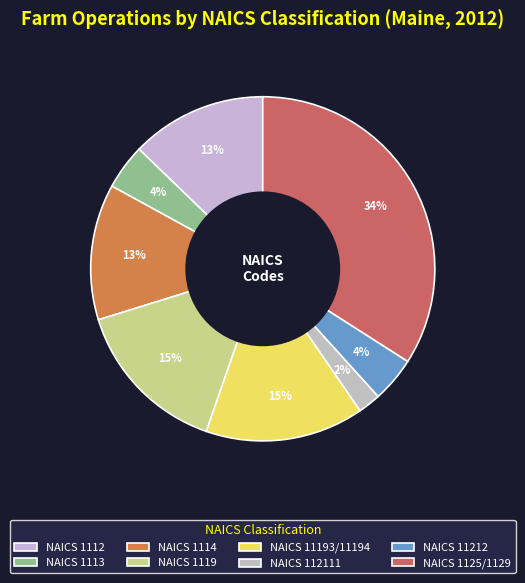

Rank the categories by value from lowest to highest.

NAICS 112111, NAICS 1113, NAICS 11212, NAICS 1112, NAICS 1114, NAICS 1119, NAICS 11193/11194, NAICS 1125/1129